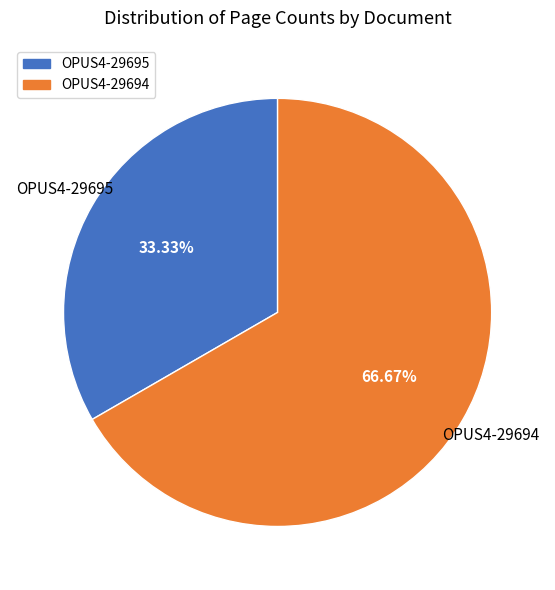

Is the sum of OPUS4-29694 and OPUS4-29695 greater than half?

Yes